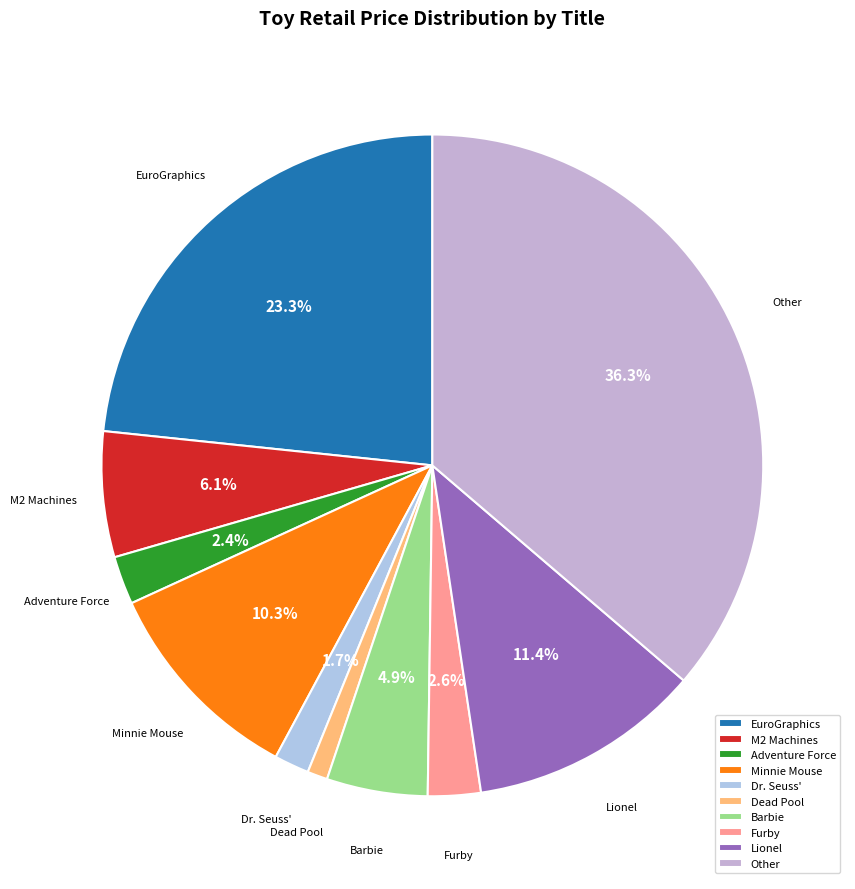

To the nearest percent, what is the difference between the EuroGraphics and M2 Machines slice percentages?

17%